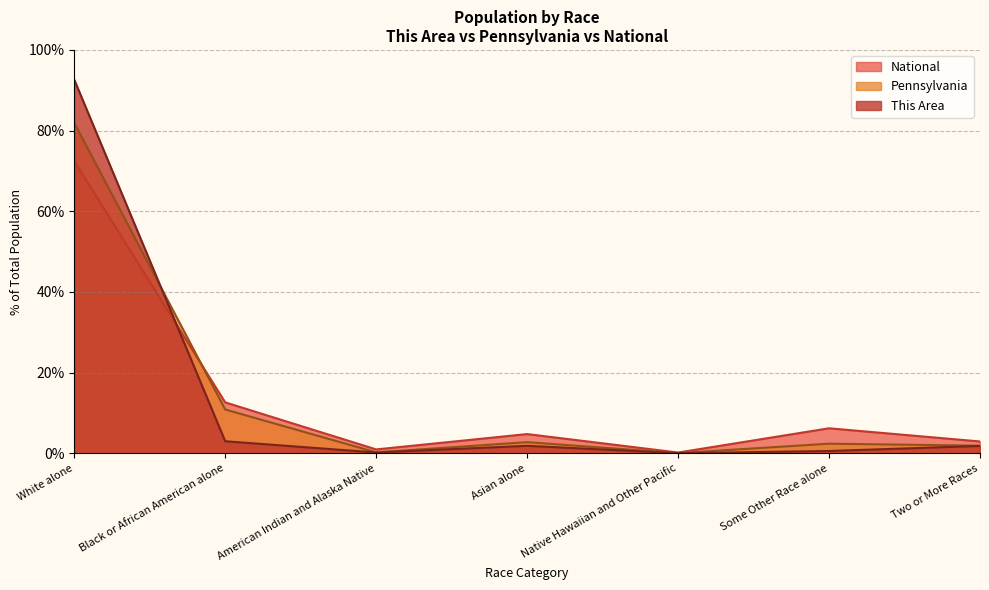

Where is the first local maximum for National?

Asian alone